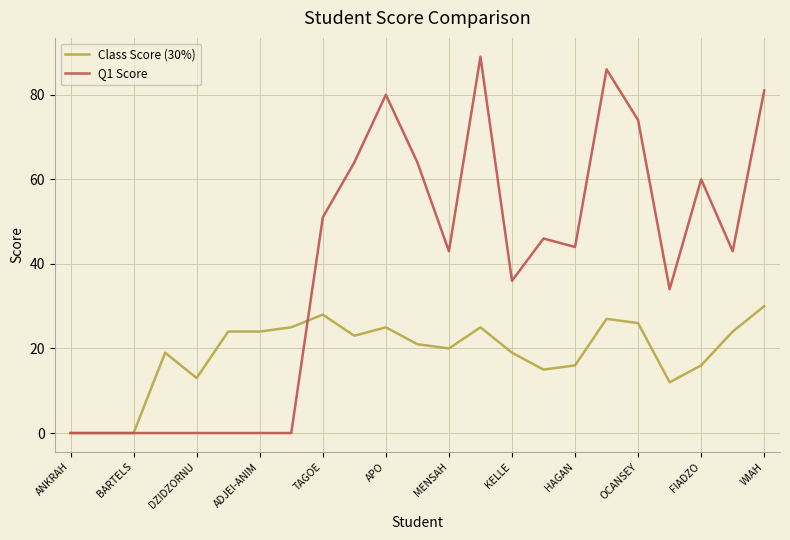

Does the chart have visible grid lines?

Yes